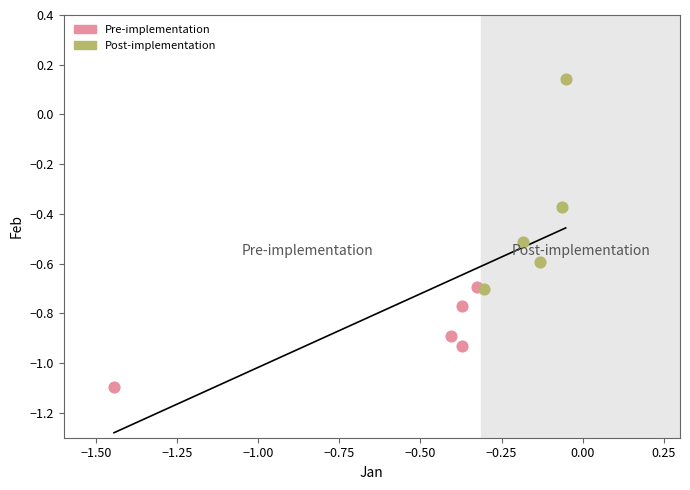

Which series has the widest spread of Y values?

Post-implementation